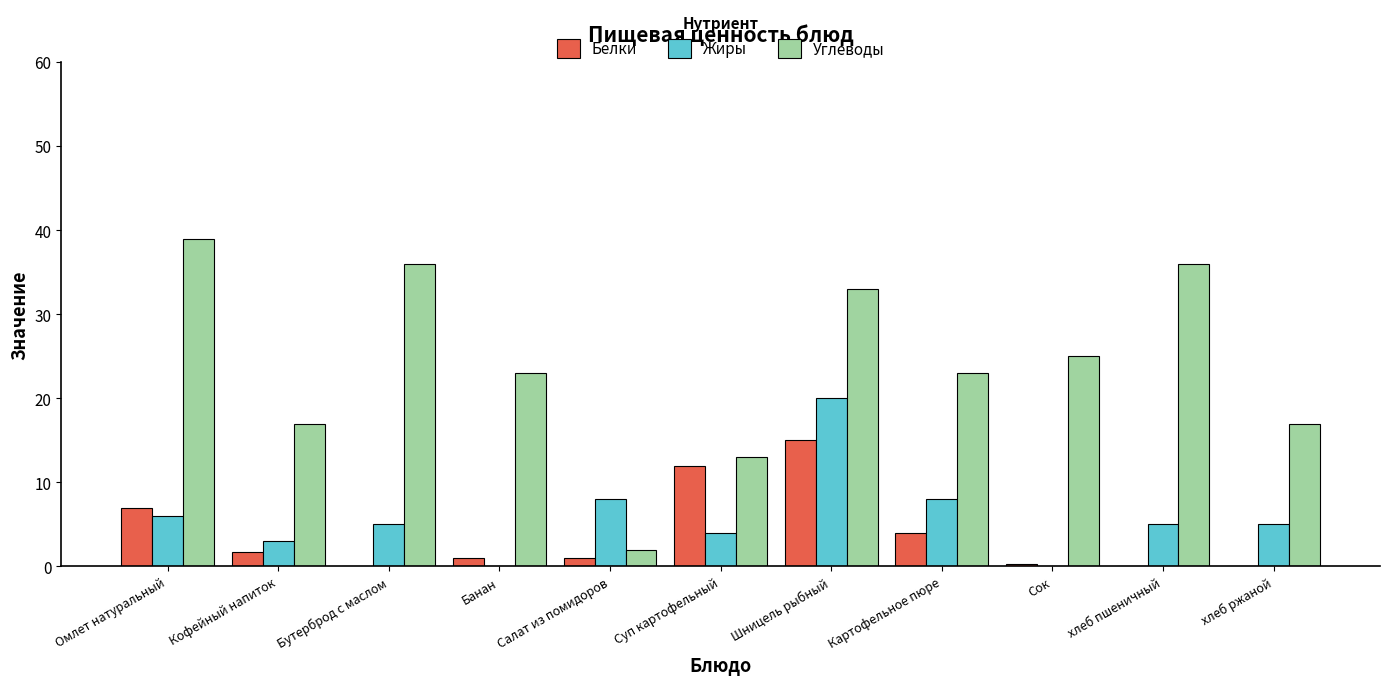

What is the sum of the Белки values at хлеб пшеничный and Шницель рыбный?

15.0